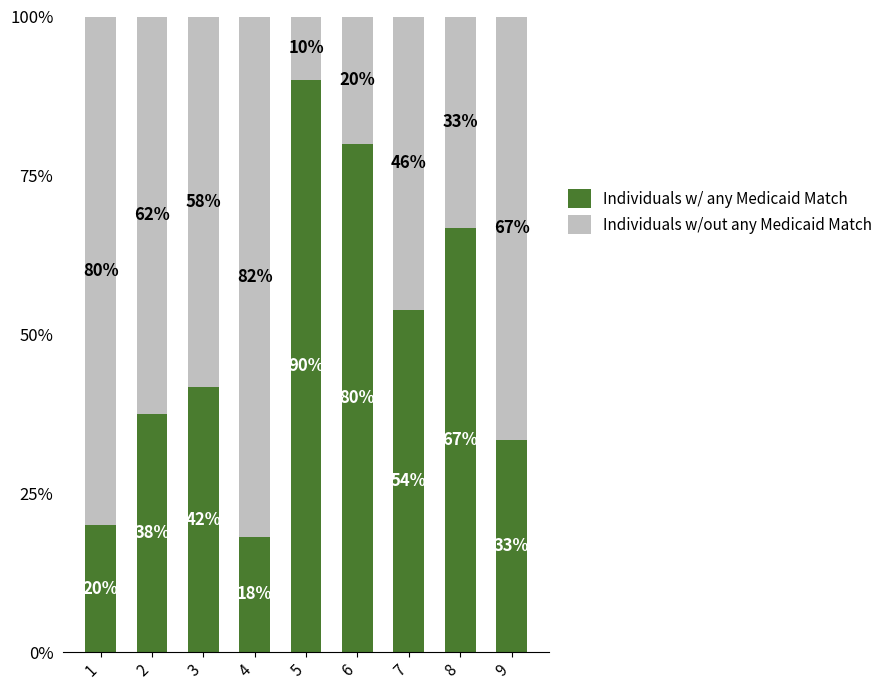

What are all the series names shown in the legend?

Individuals w/ any Medicaid Match, Individuals w/out any Medicaid Match